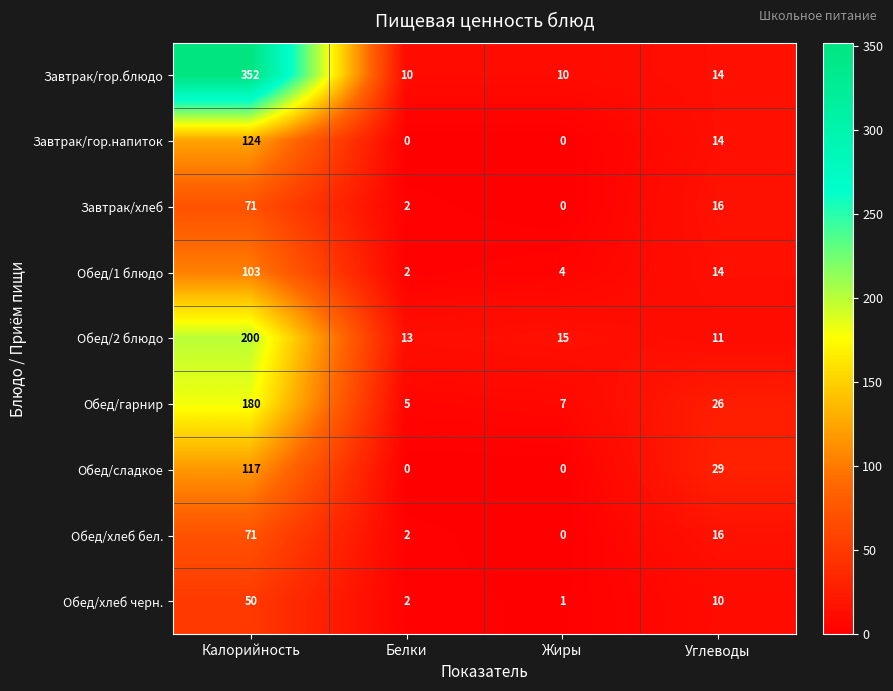

Which series has the widest spread of values?

Завтрак/гор.блюдо